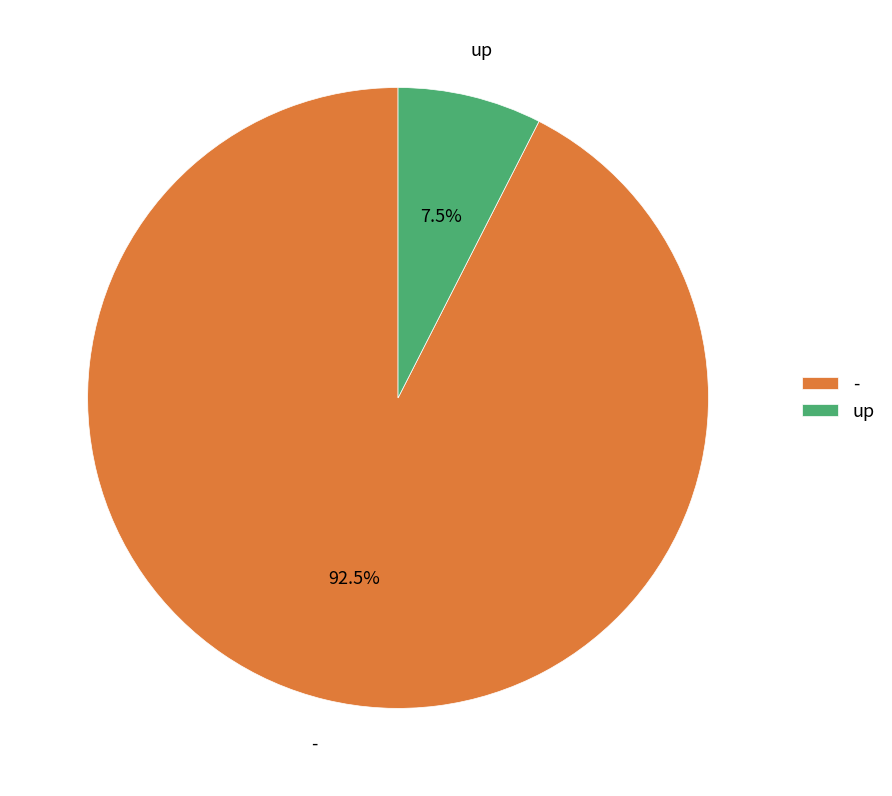

Is the sum of - and up greater than half?

Yes